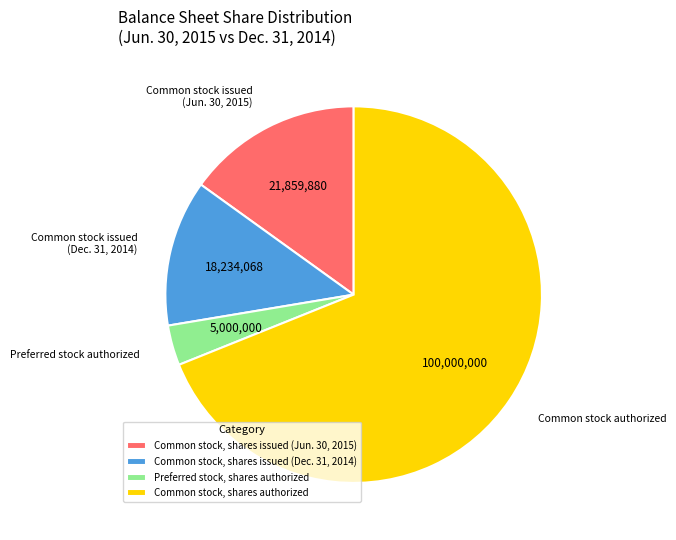

True or false: Common stock, shares issued (Jun. 30, 2015) accounts for 15% of the total.

True